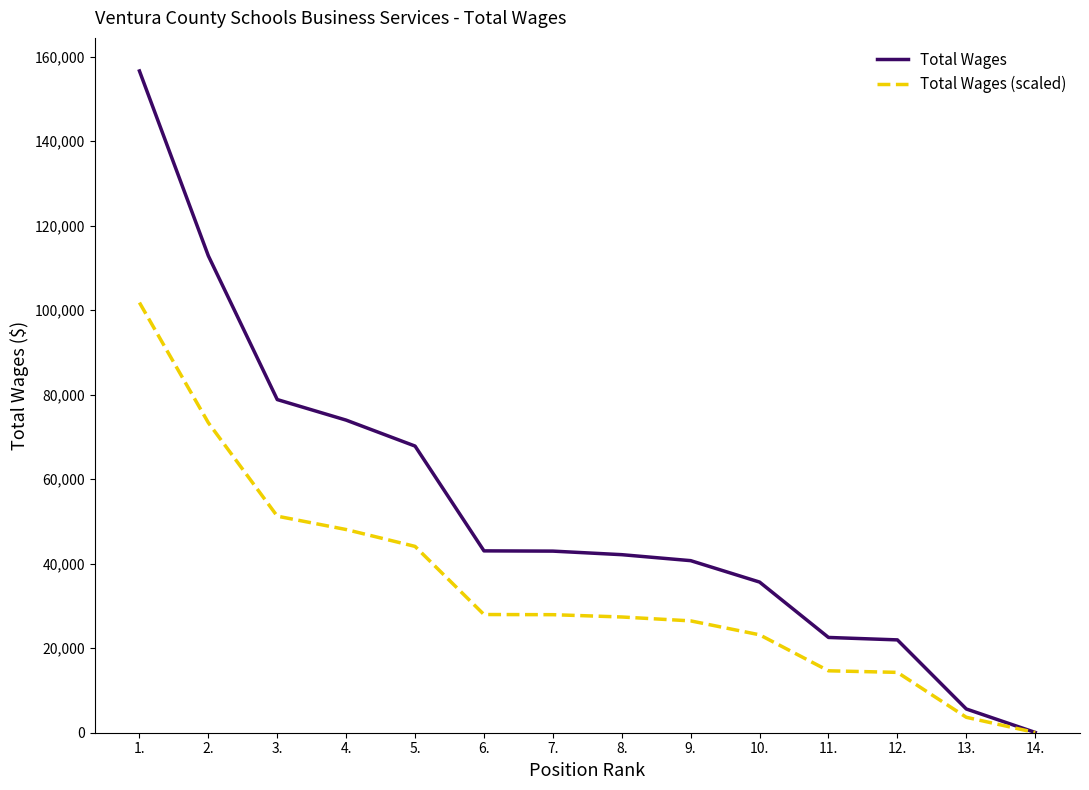

What is the smallest value displayed?

44.2